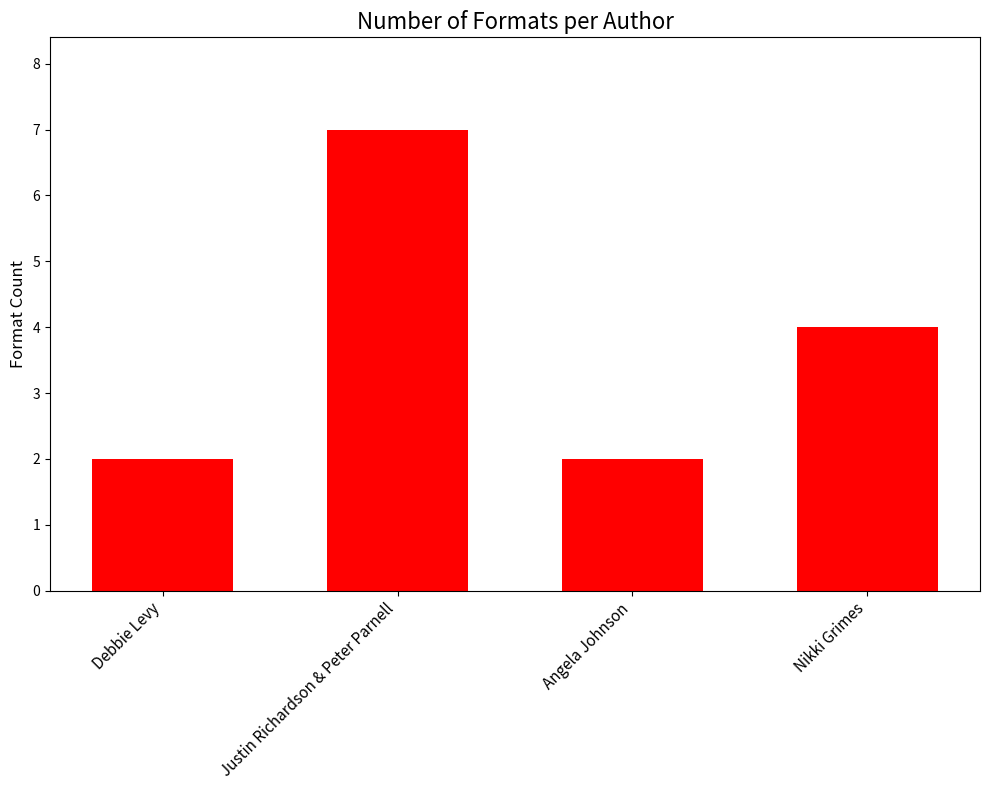

What is the label of the 2nd bar from the right?

Angela Johnson